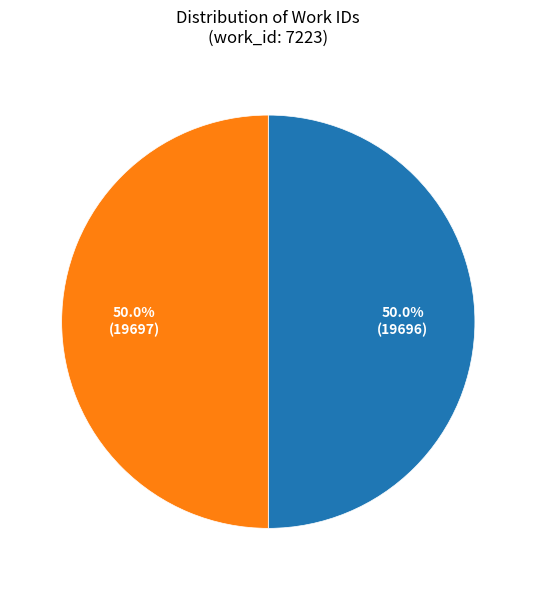

How many slices are in this pie chart?

2